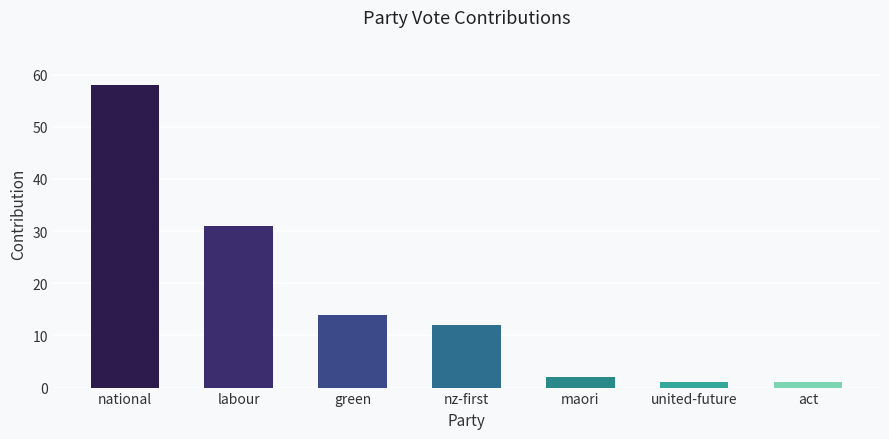

What is the ratio of the value at national to the value at nz-first?

4.8